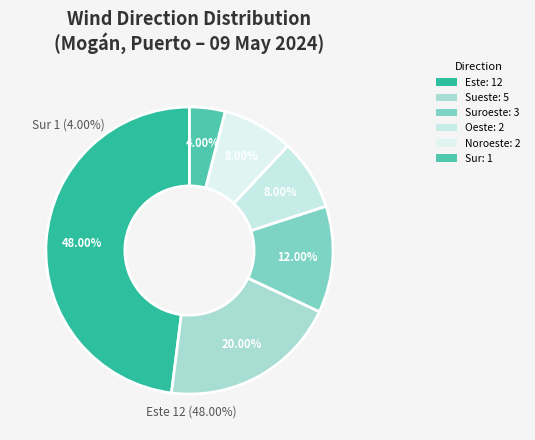

Which has a higher value, Este or Sueste?

Este